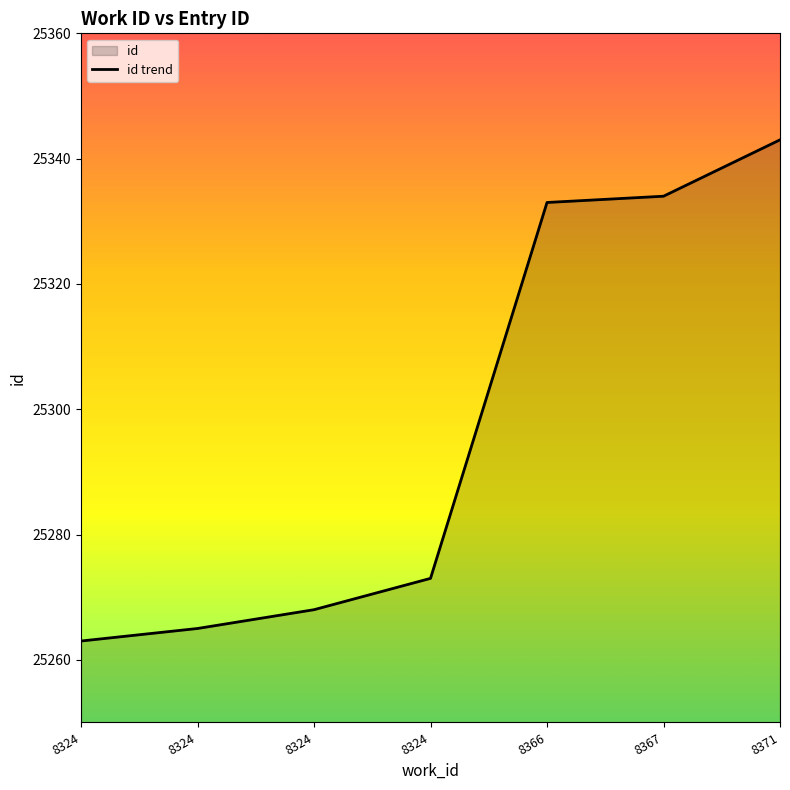

Reading right to left, extract all data points from this chart.

25343	25334	25333	25273	25268	25265	25263